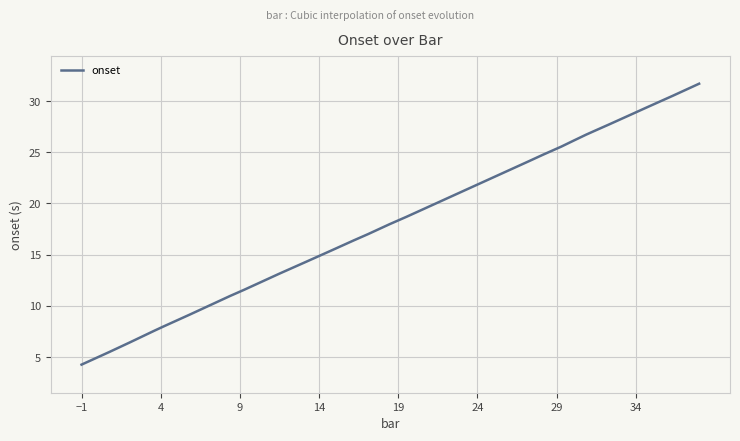

What is the difference between the maximum and minimum values?

27.4